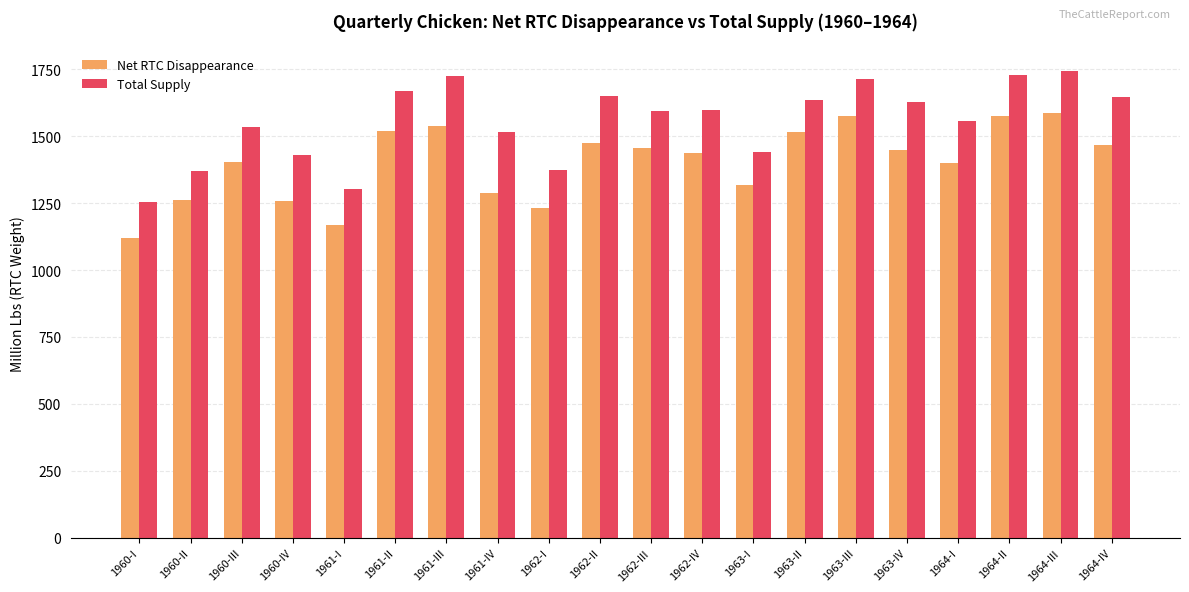

What is the maximum value for Total Supply?

1743.7